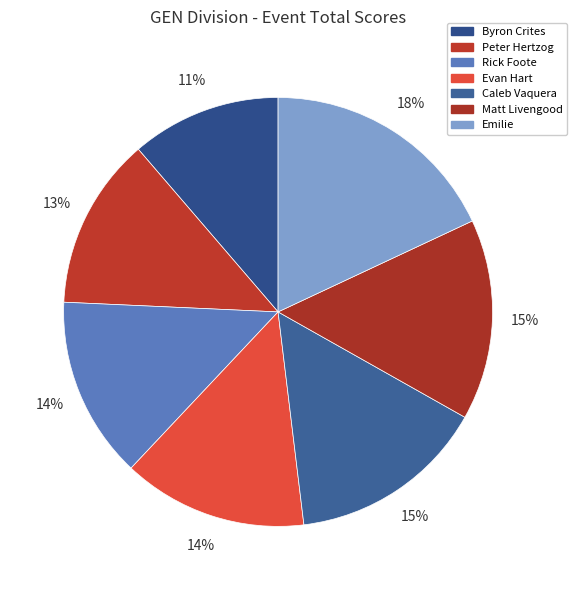

Is it true that Evan Hart is 7% of the pie?

False